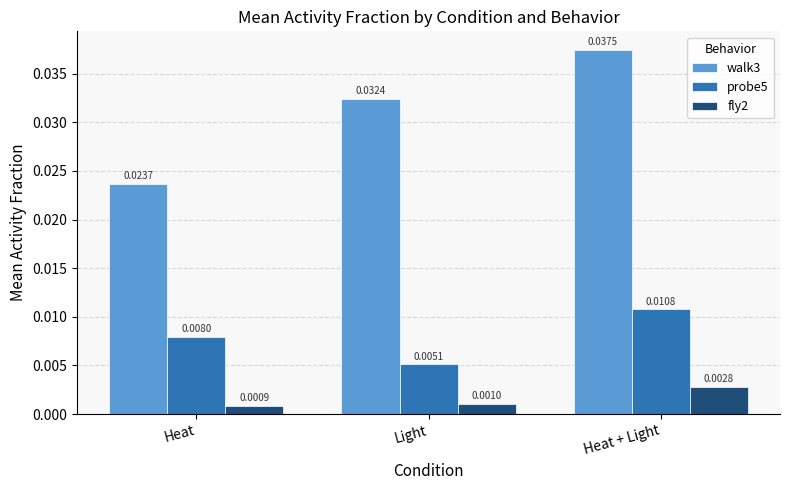

At which label is fly2 closest to 0?

Heat